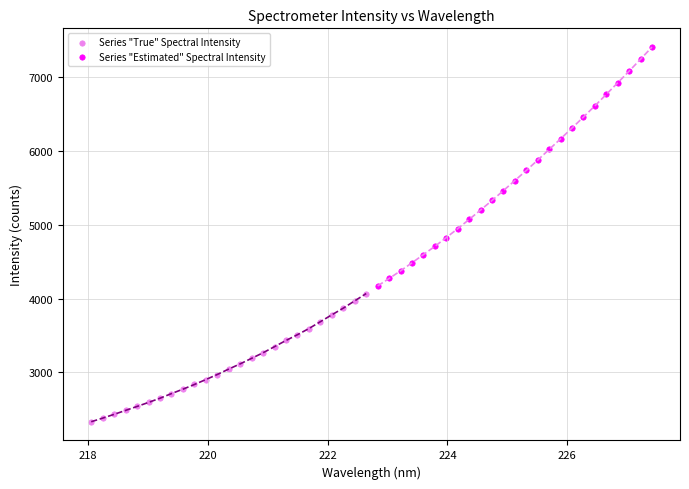

Which series reaches the minimum Y coordinate?

Series "True" Spectral Intensity